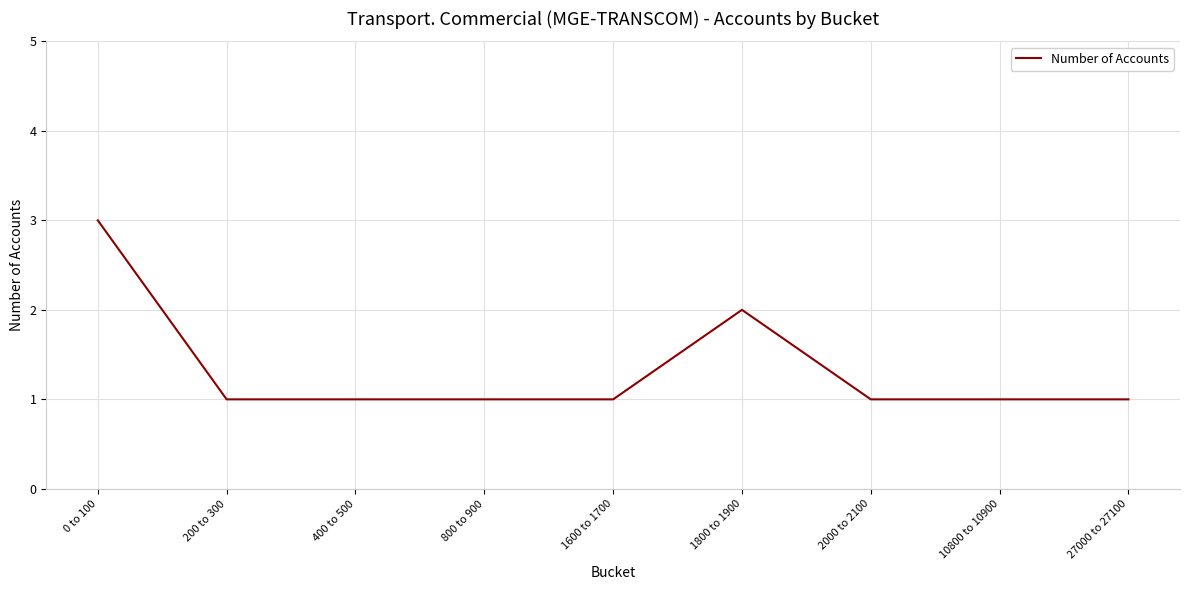

The value at 800 to 900 is 2. True or false?

False